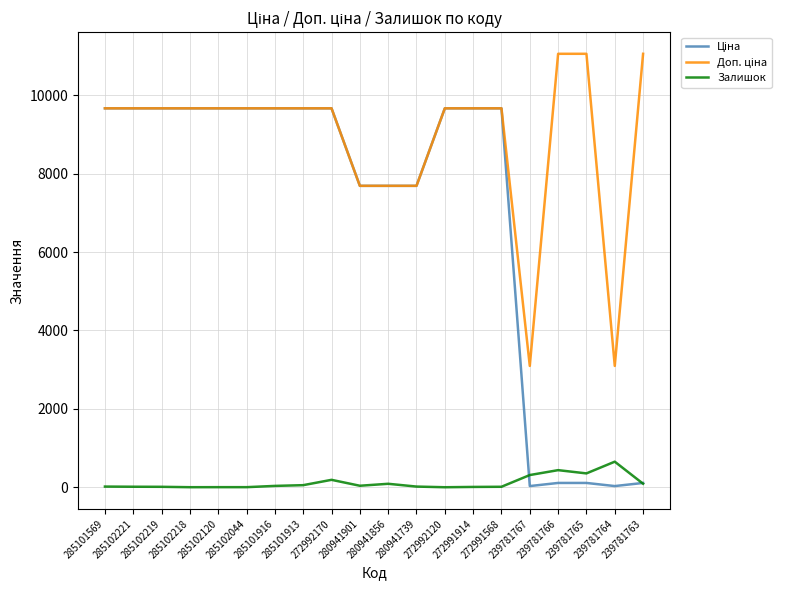

What is the greatest value displayed?

11055.0